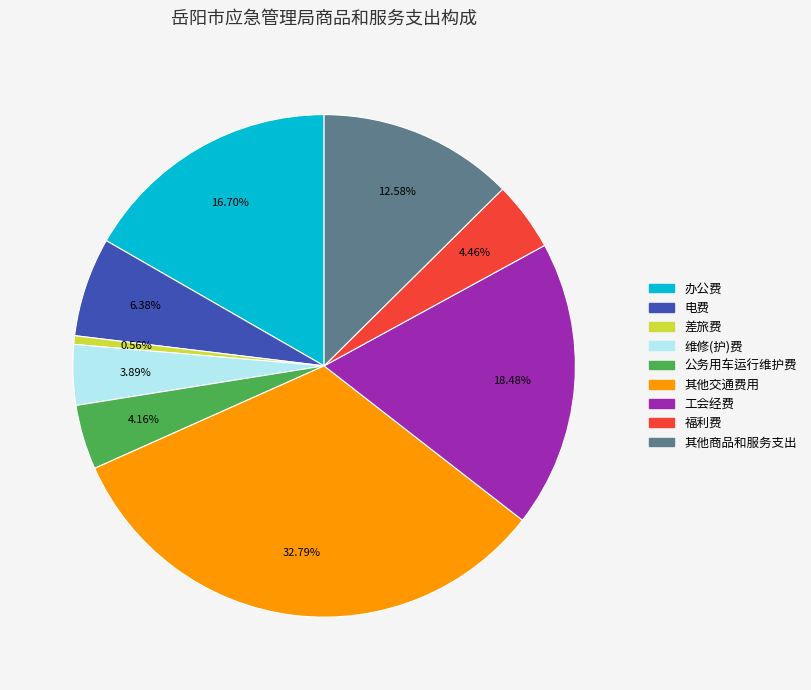

Do 工会经费 and 差旅费 together represent more than half of the pie?

No